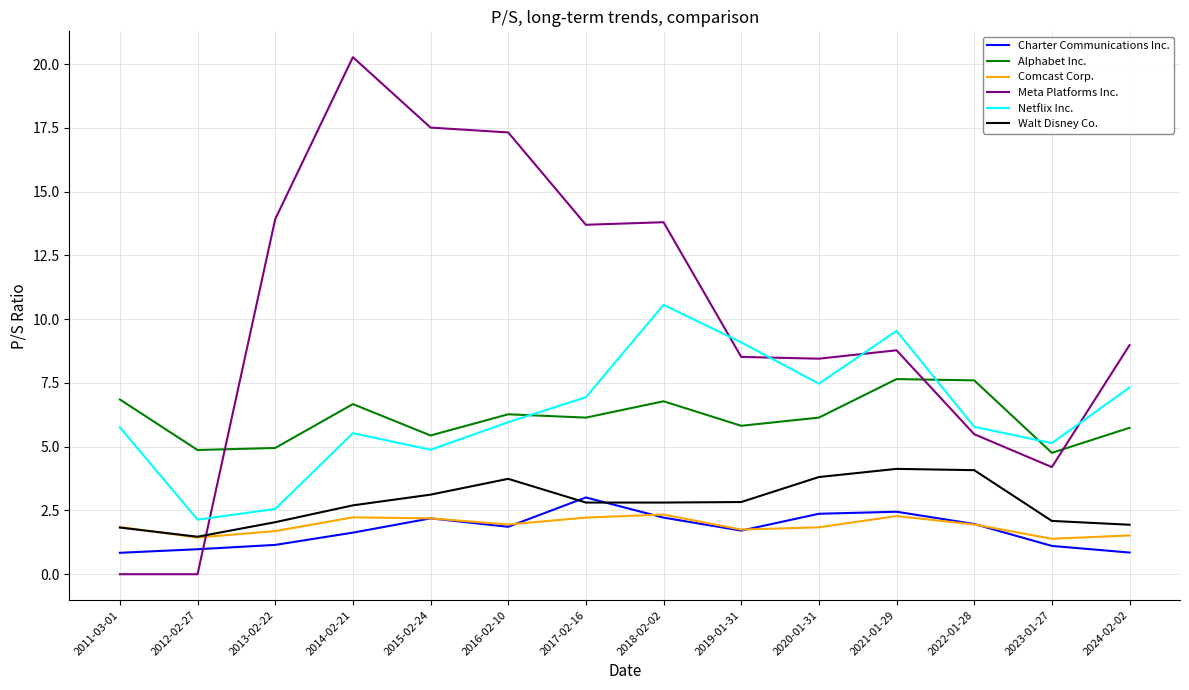

What is the minimum value for Walt Disney Co.?

1.5